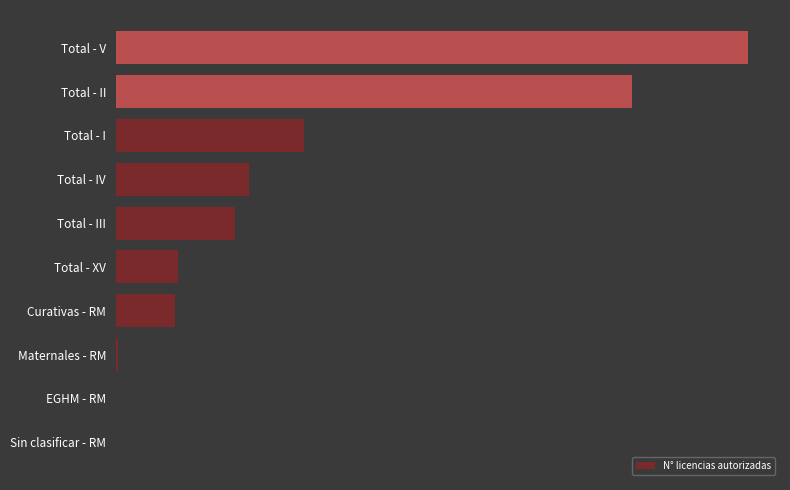

Are the bars horizontal?

Yes